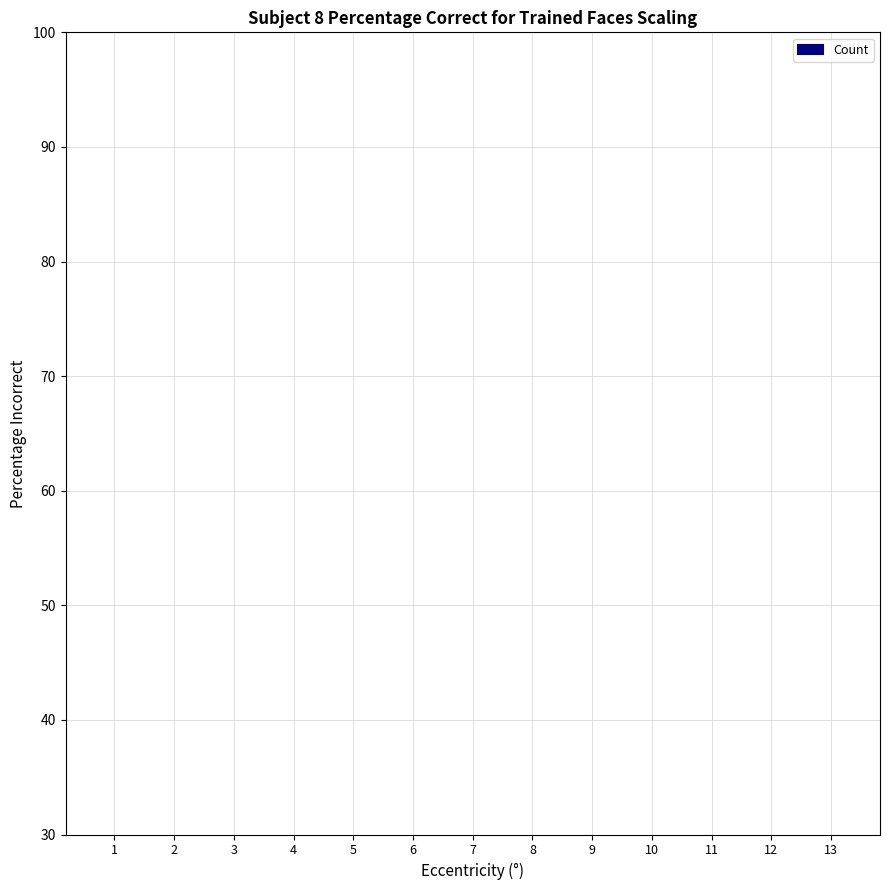

What is the difference between the maximum and minimum values?

12